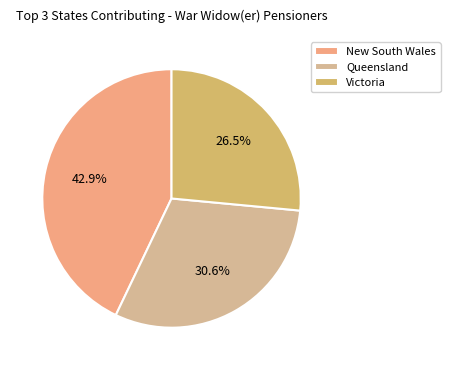

Which category has the smallest portion of the pie?

Victoria